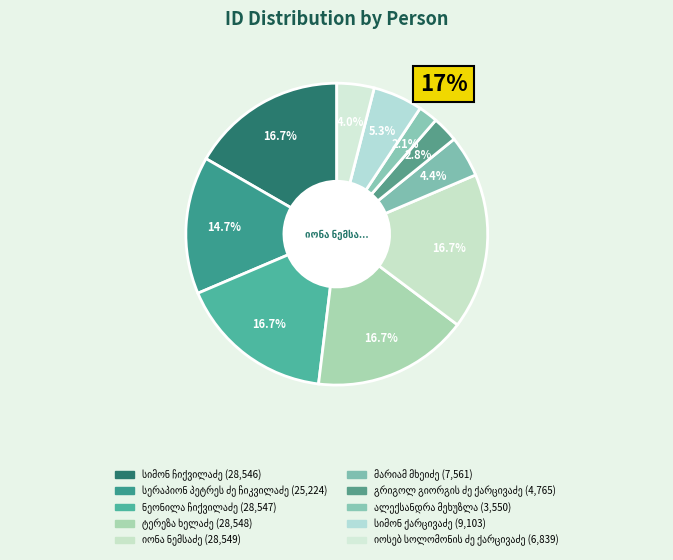

To the nearest percent, what is the difference between the largest and smallest slice percentages?

15%